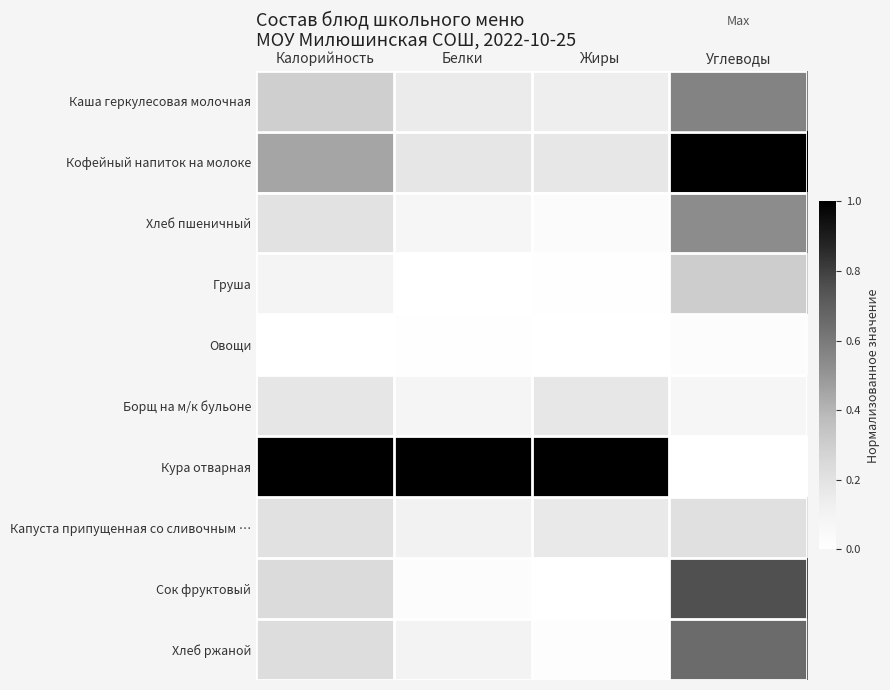

Rank the series by their maximum value, from lowest to highest.

Овощи, Борщ на м/к бульоне, Капуста припущенная со сливочным …, Груша, Хлеб пшеничный, Каша геркулесовая молочная, Хлеб ржаной, Сок фруктовый, Кофейный напиток на молоке, Кура отварная